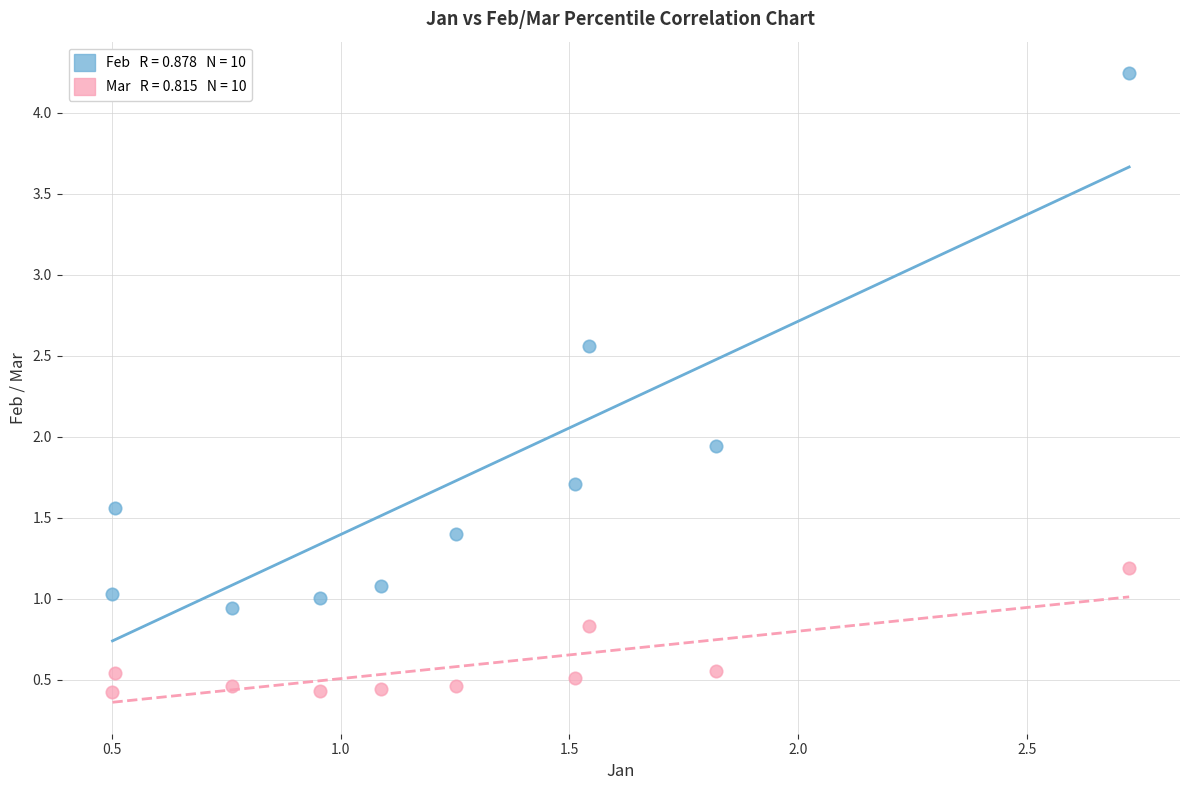

Across all series, what Y value is closest to 2?

1.9